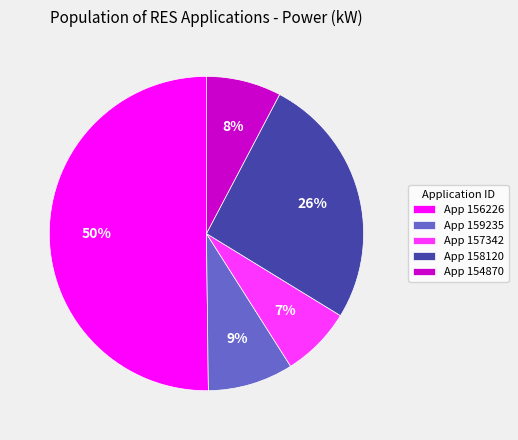

Which slice is the largest?

App 156226